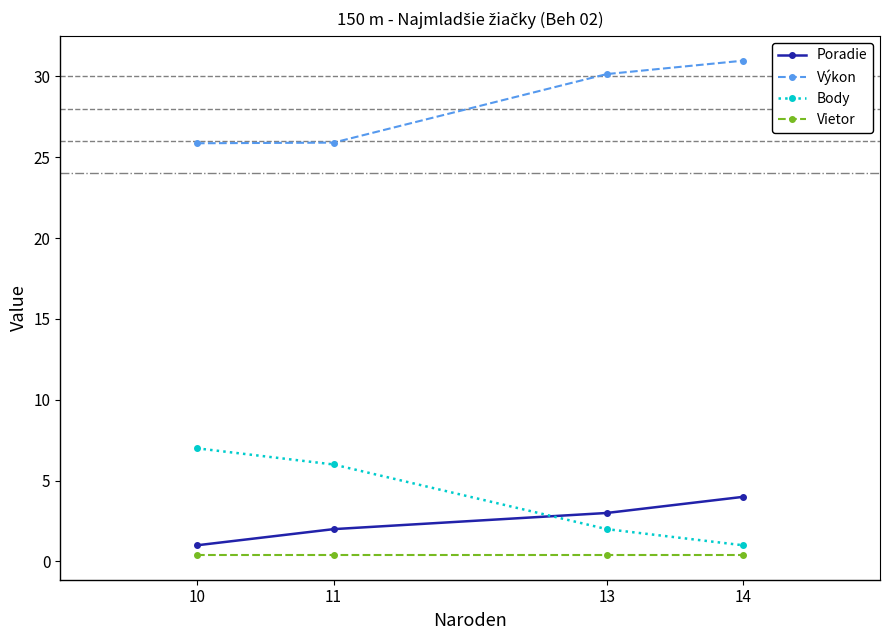

The value of Vietor at 11 is 0.4. True or false?

True